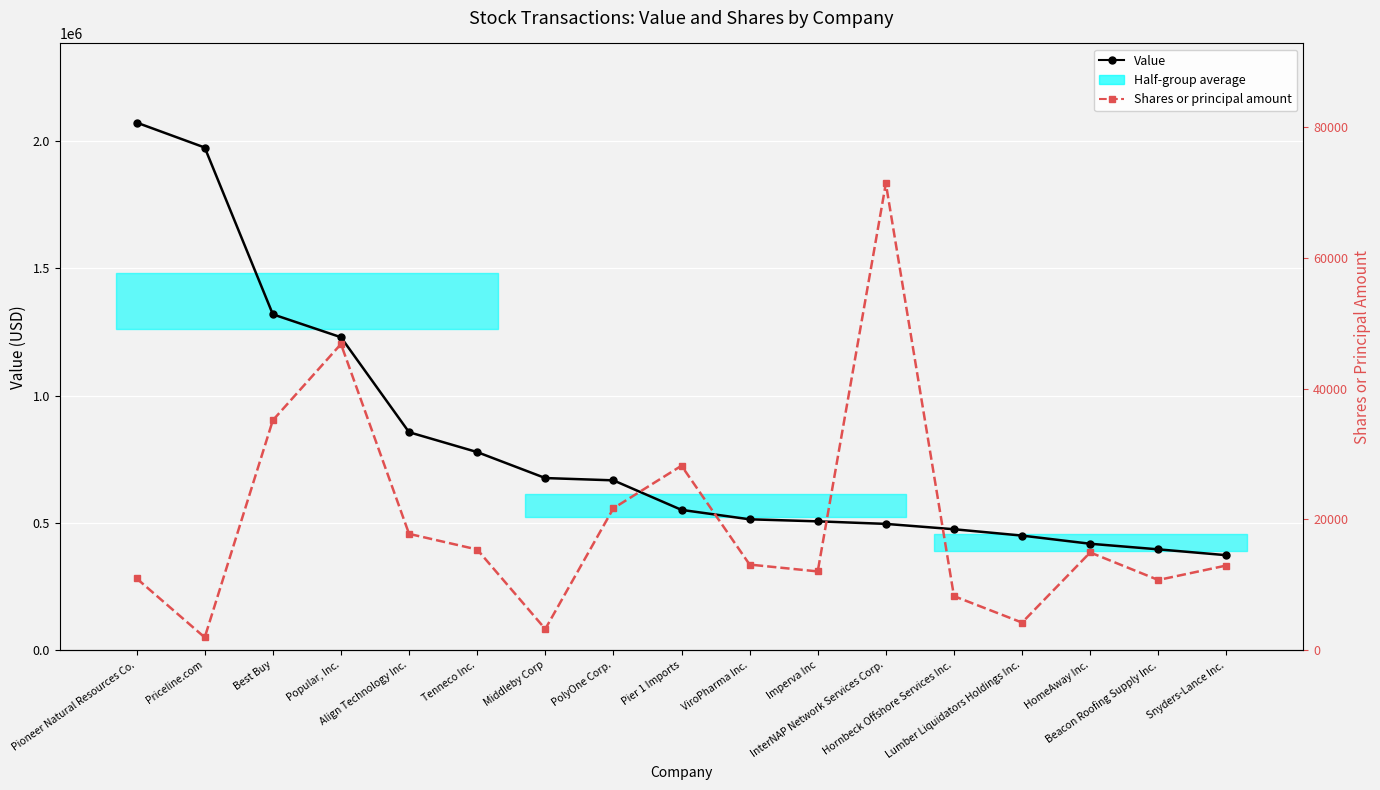

The Shares or principal amount series shows 4420 at Middleby Corp. True or false?

False